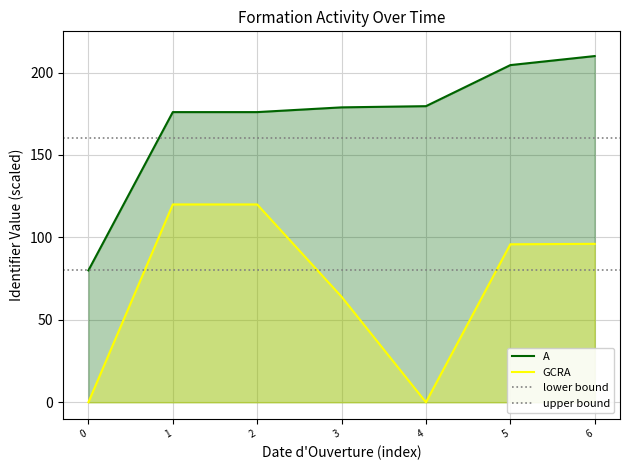

True or false: GCRA and A cross at least once.

False